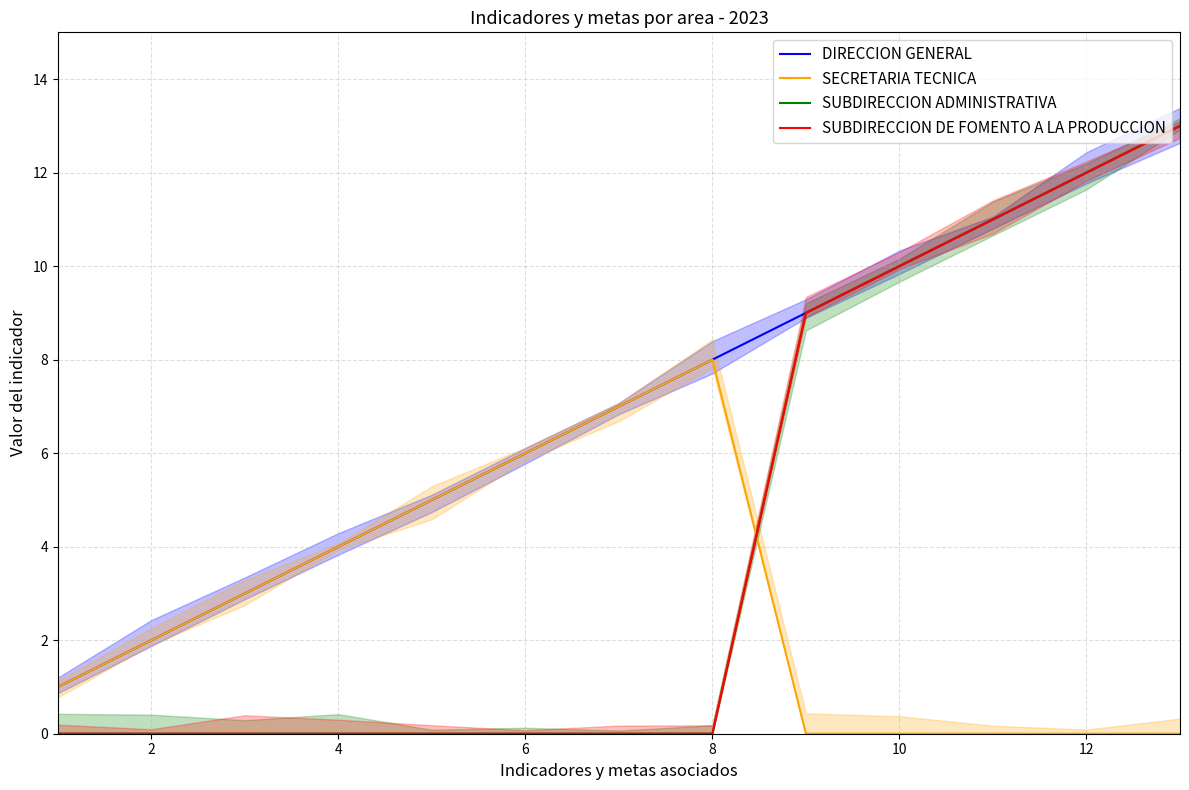

How many lines are shown in the chart?

4